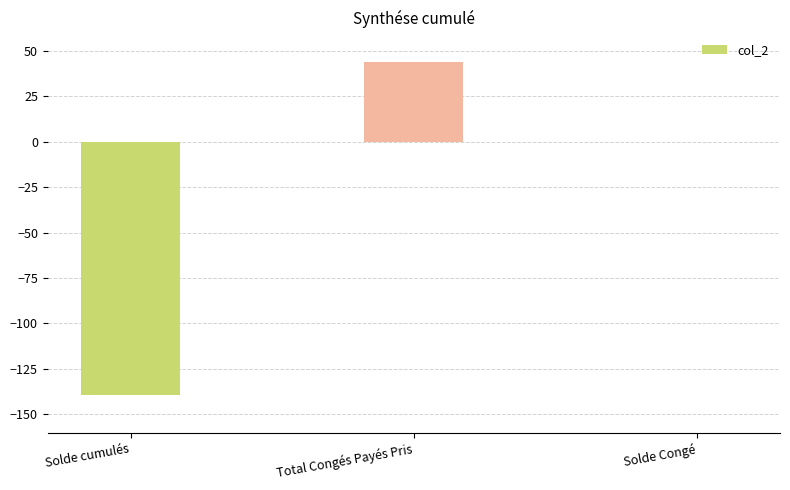

The chart shows a value of -139.0 at Solde cumulés. True or false?

True